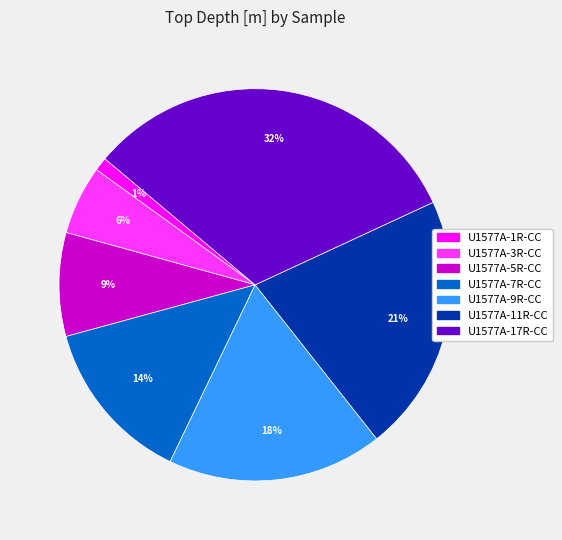

Does any single category account for the majority?

No